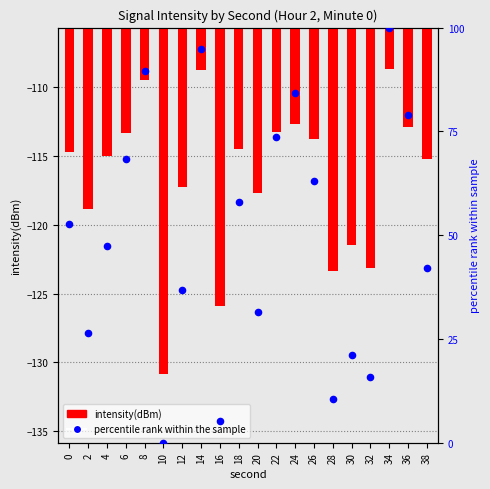

At which category is the sum across all series the highest?

34